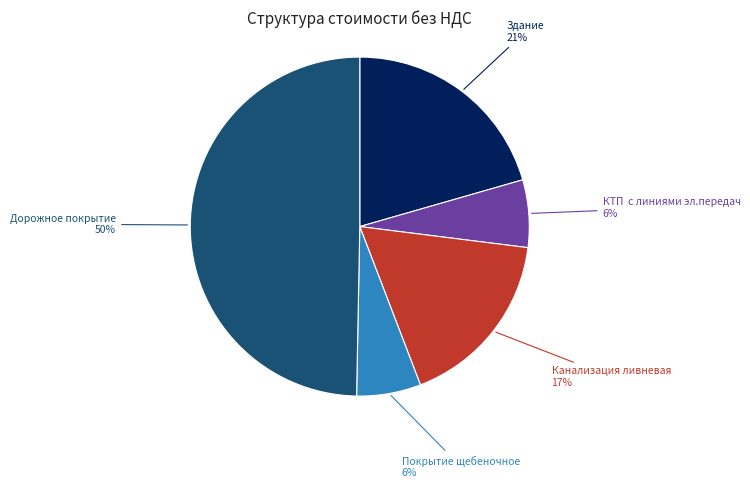

How many slices are in this pie chart?

5